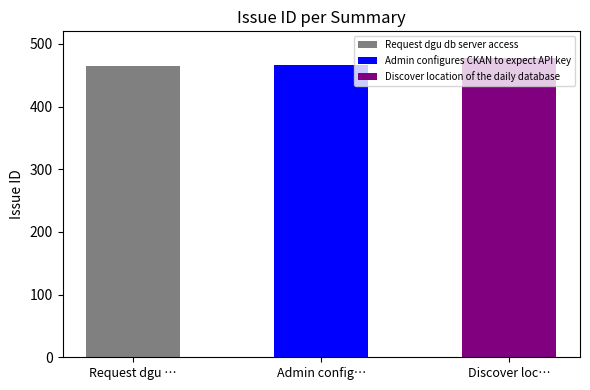

What is the minimum value shown in the chart?

464